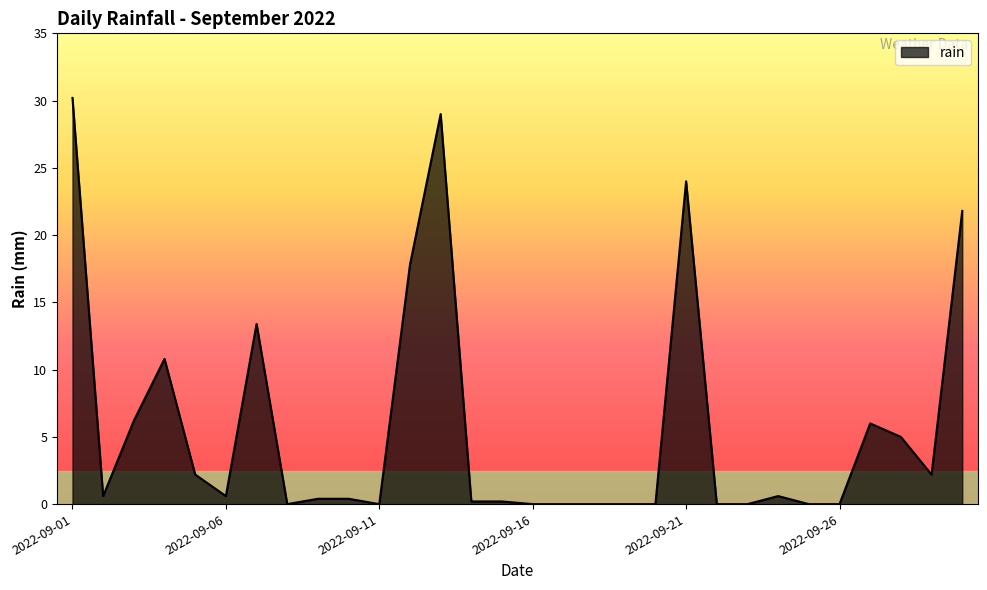

What is the difference between the maximum and minimum values?

30.2